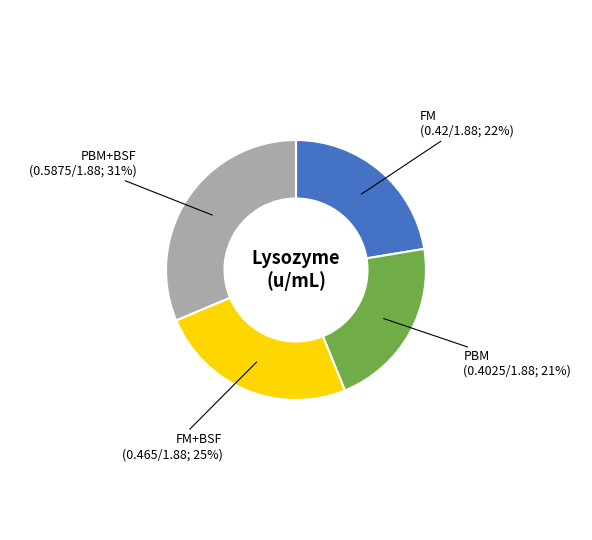

Is it true that FM+BSF is 25% of the pie?

True